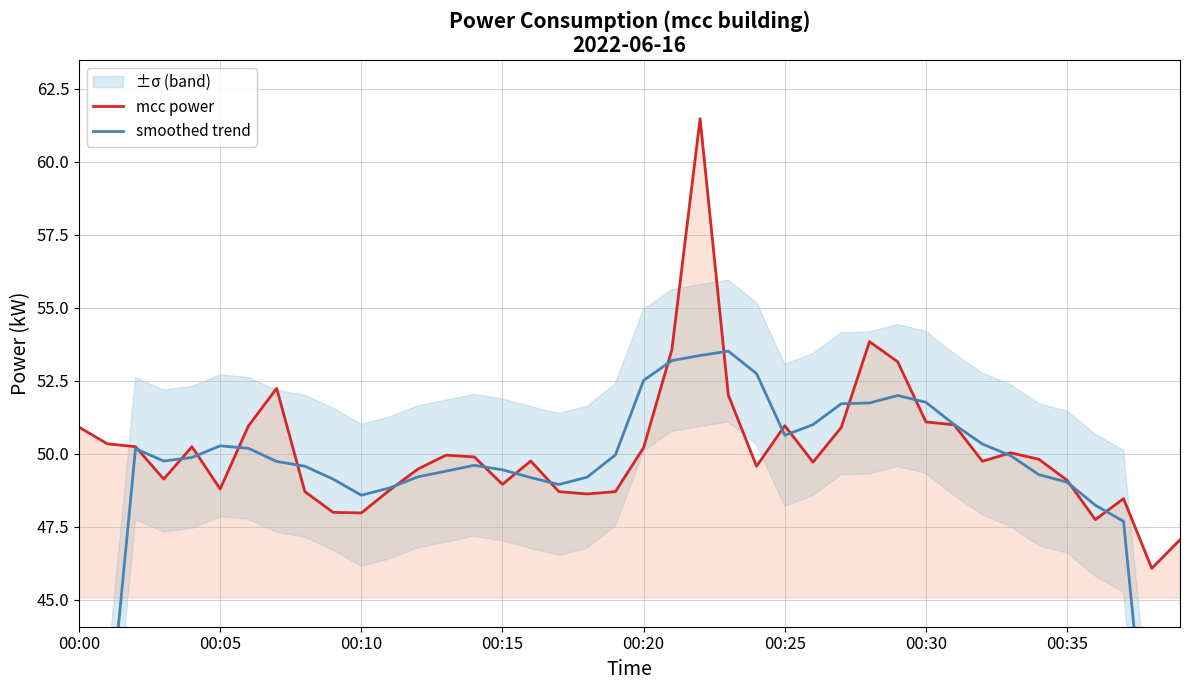

Reading left to right, list all the values displayed in this chart.

mcc power: 50.9	50.3	50.2	49.1	50.2	48.8	51.0	52.2	48.7	48.0	48.0	48.8	49.5	50.0	49.9	49.0	49.8	48.7	48.6	48.7	50.2	53.6	61.5	52.0	49.6	51.0	49.7	50.9	53.8	53.1	51.1	51.0	49.7	50.0	49.8	49.1	47.7	48.5	46.1	47.0
smoothed trend: 30.3	40.1	50.2	49.7	49.9	50.3	50.2	49.7	49.6	49.1	48.6	48.8	49.2	49.4	49.6	49.4	49.2	48.9	49.2	50.0	52.5	53.2	53.4	53.5	52.7	50.6	51.0	51.7	51.7	52.0	51.8	51.0	50.3	49.9	49.3	49.0	48.2	47.7	37.9	28.3